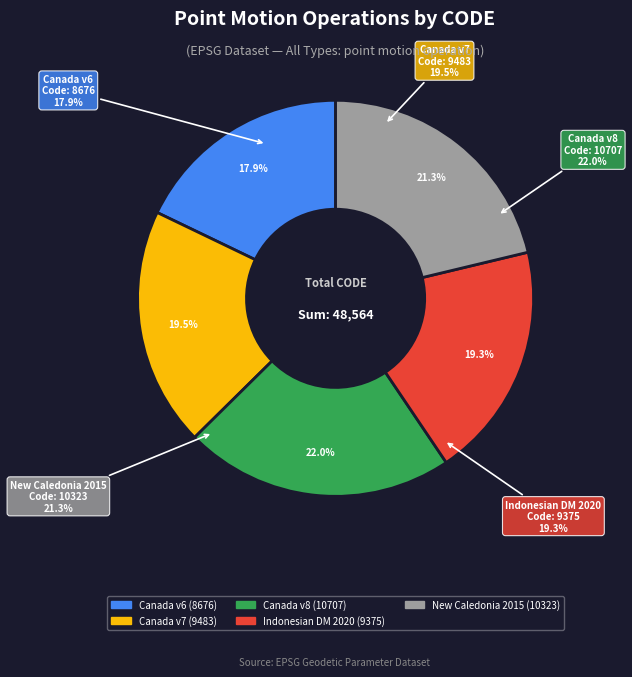

Approximately how many times larger is the value at Indonesian Deformation Model 2020 compared to Canada velocity grid v6?

1.1